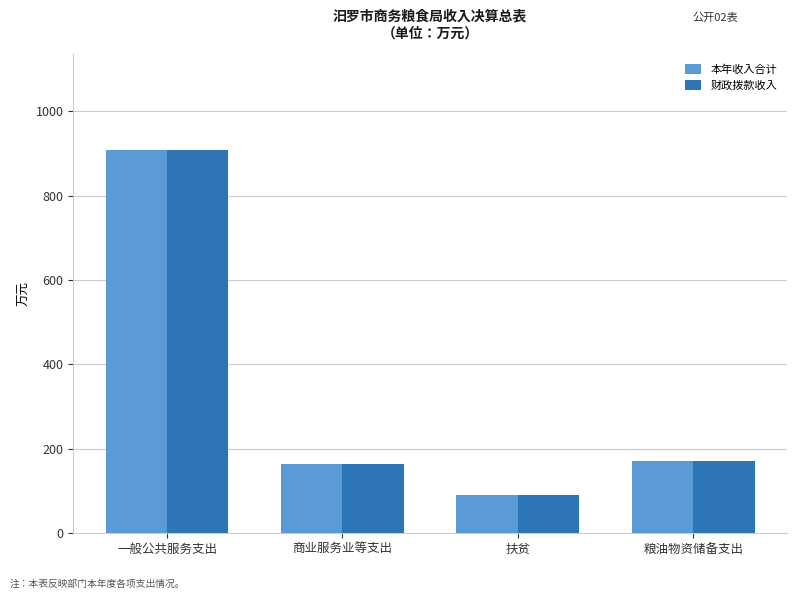

What is the difference between the 本年收入合计 values at 一般公共服务支出 and 粮油物资储备支出?

738.2